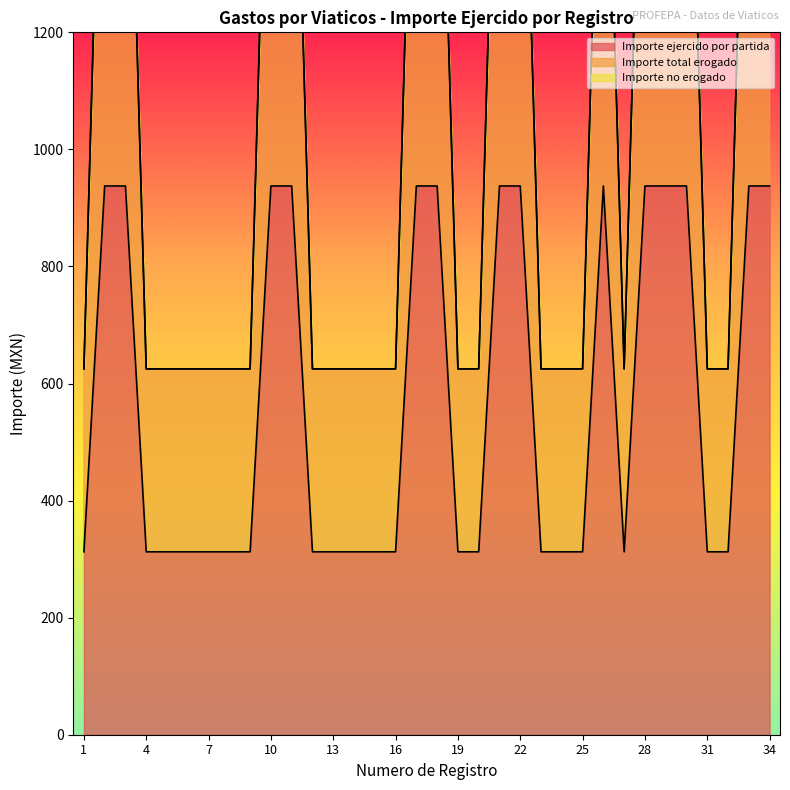

What is the spread (max minus min) of values at 27?

312.5